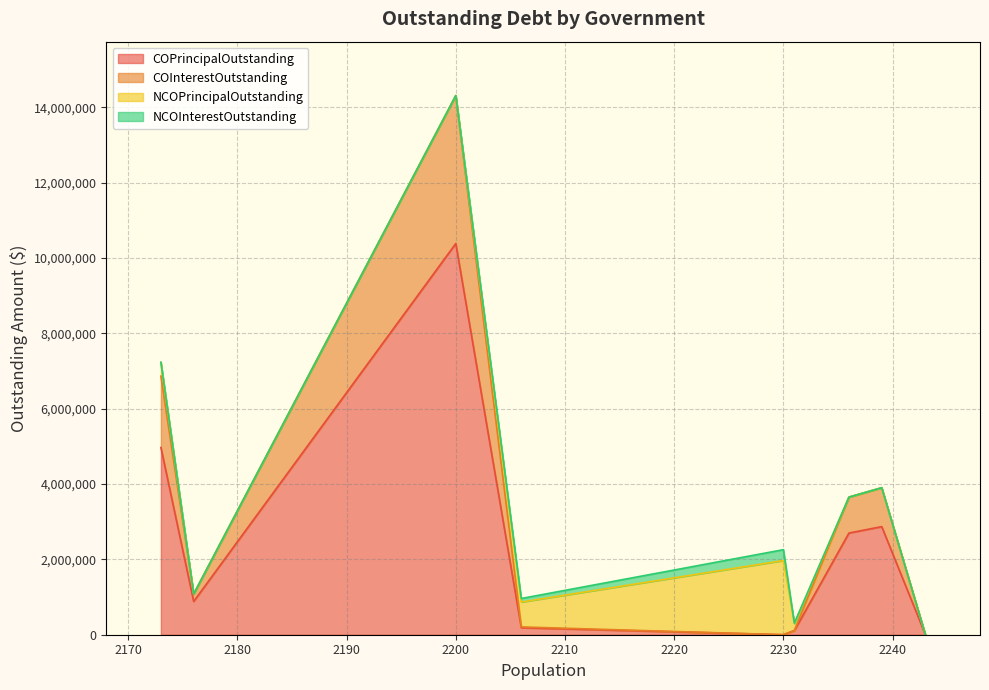

Does the chart display data point markers on the line(s)?

No